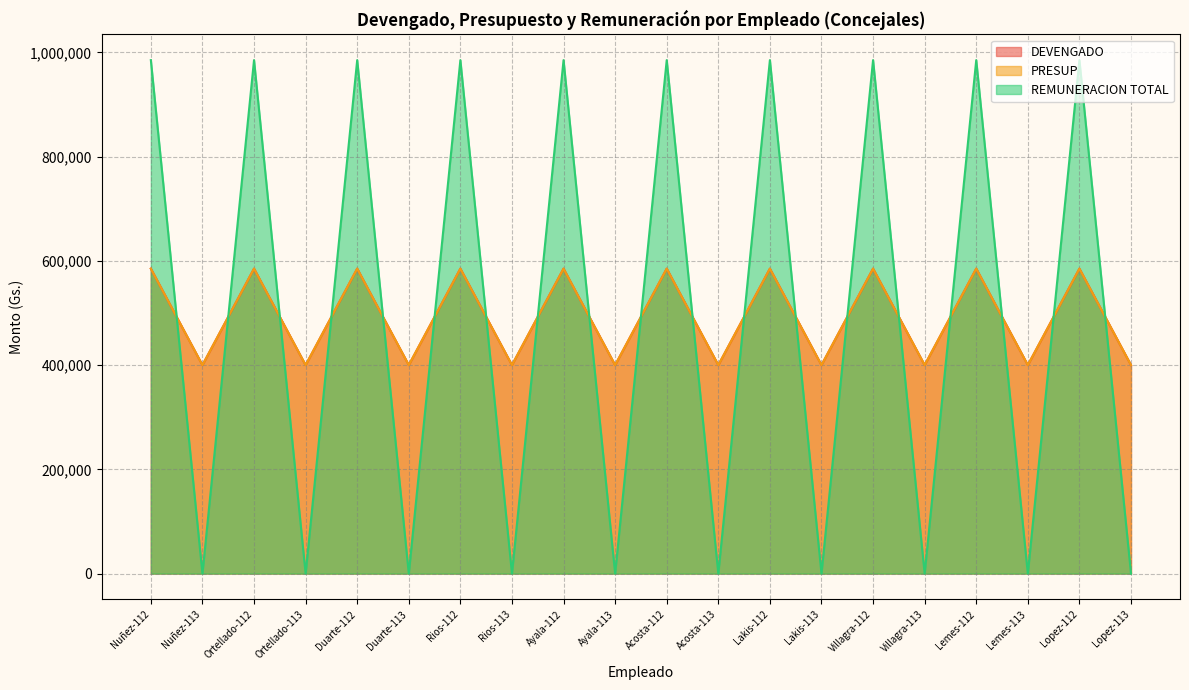

Reading left to right, transcribe all the data shown in this chart.

DEVENGADO: 585000	400000	585000	400000	585000	400000	585000	400000	585000	400000	585000	400000	585000	400000	585000	400000	585000	400000	585000	400000
PRESUP: 585000	400000	585000	400000	585000	400000	585000	400000	585000	400000	585000	400000	585000	400000	585000	400000	585000	400000	585000	400000
REMUNERACION TOTAL: 985000	0	985000	0	985000	0	985000	0	985000	0	985000	0	985000	0	985000	0	985000	0	985000	0